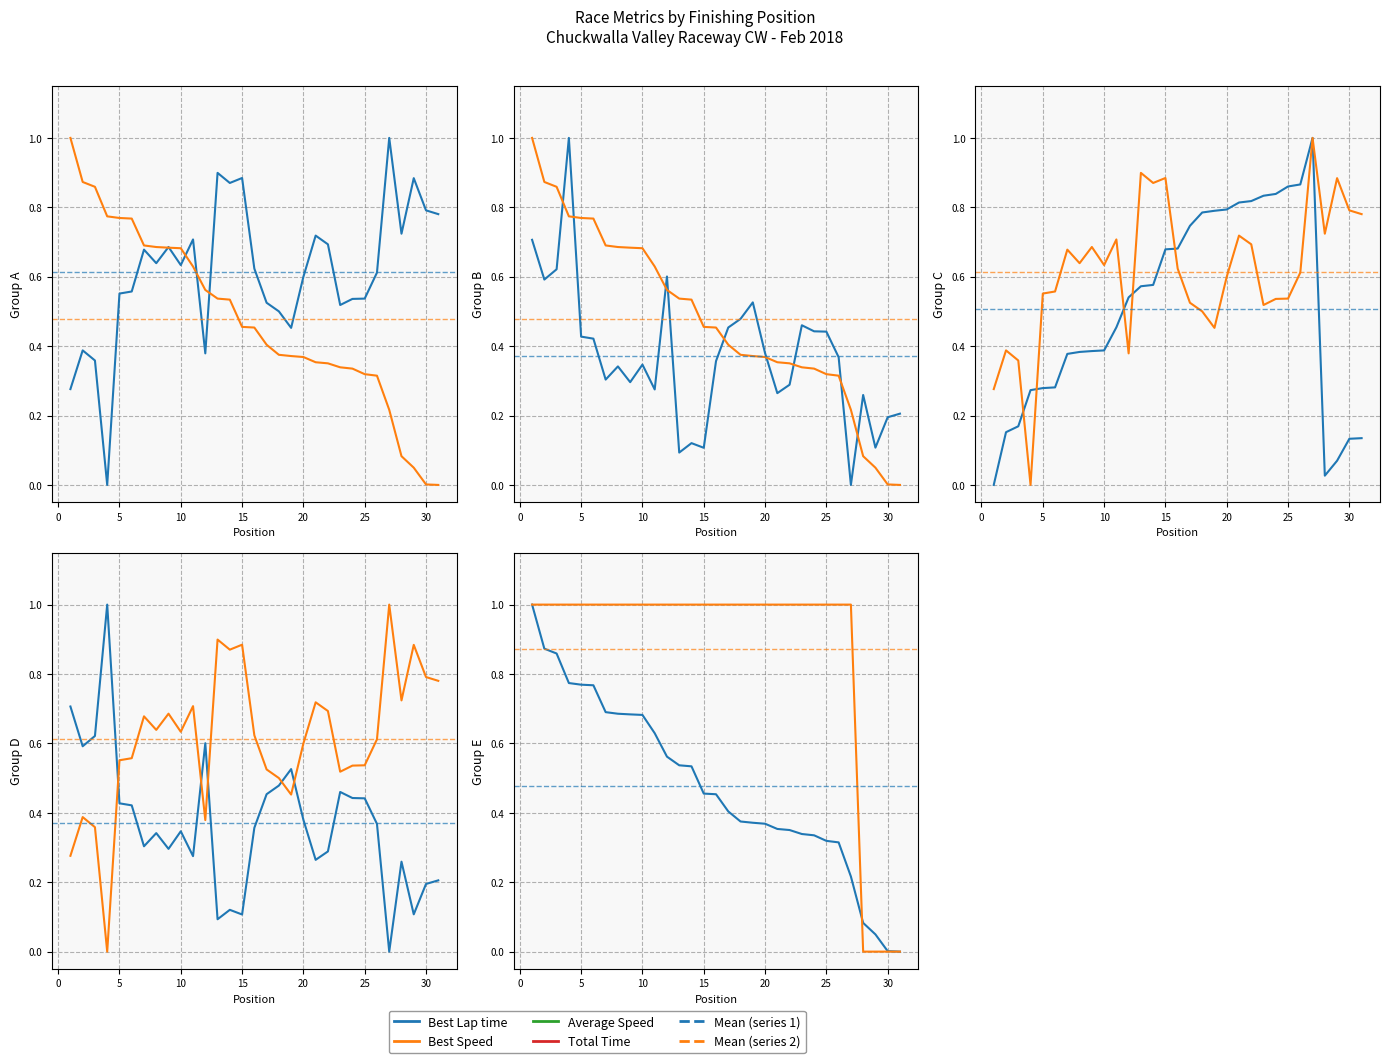

How many data points in Average Speed are above 0?

30